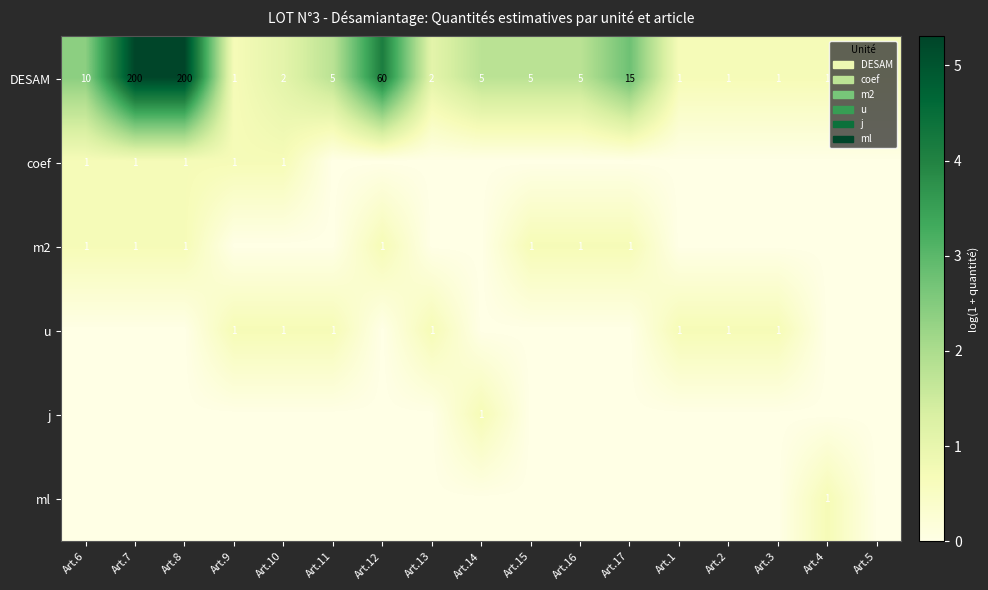

What is the maximum value shown in the chart?

5.3